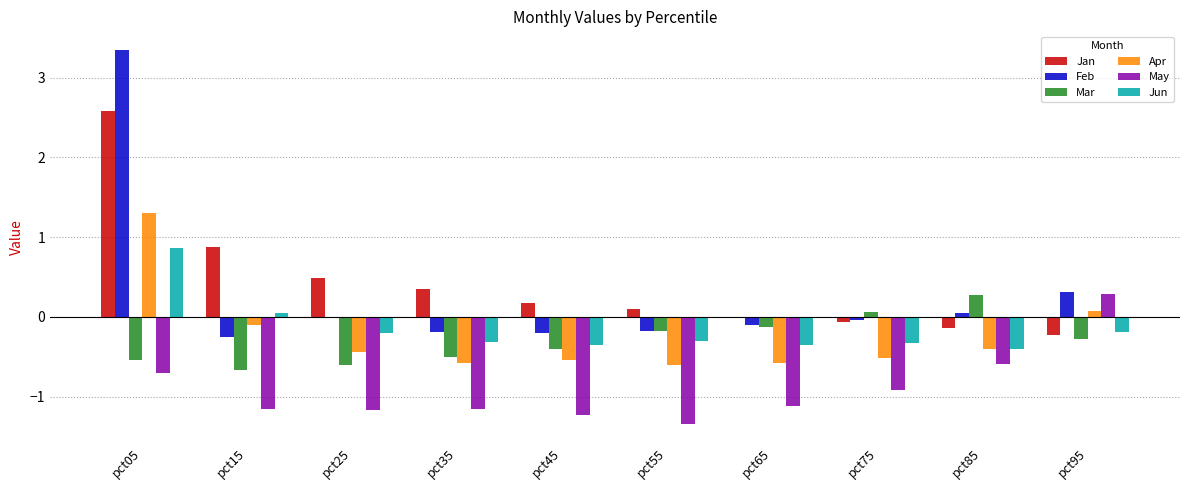

Where does the Mar series first go above 0?

pct75